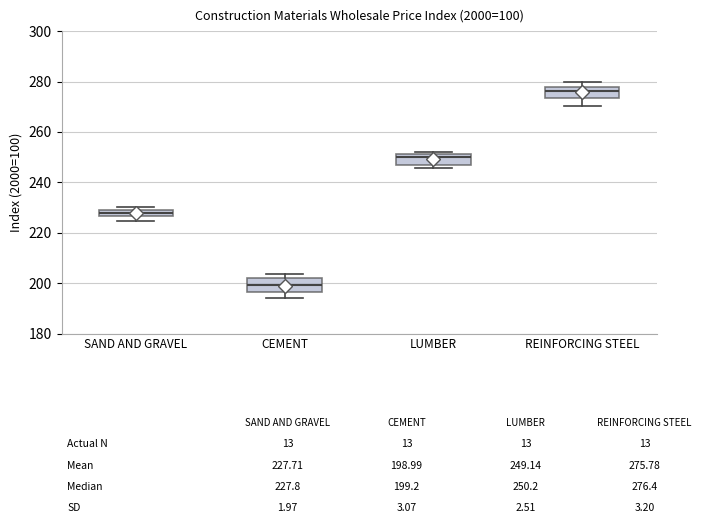

Which box has the highest median line?

REINFORCING STEEL